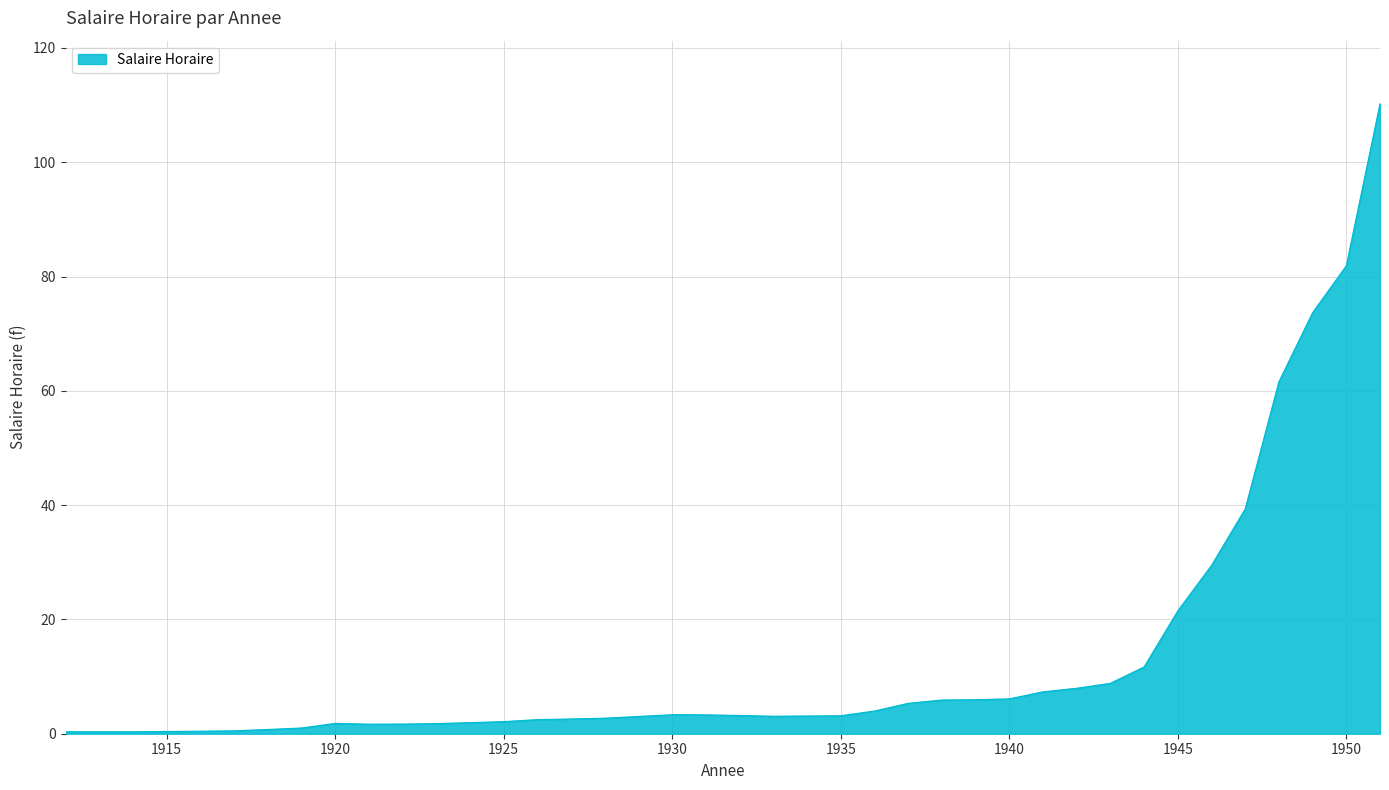

What is the difference between the maximum and minimum values?

109.9